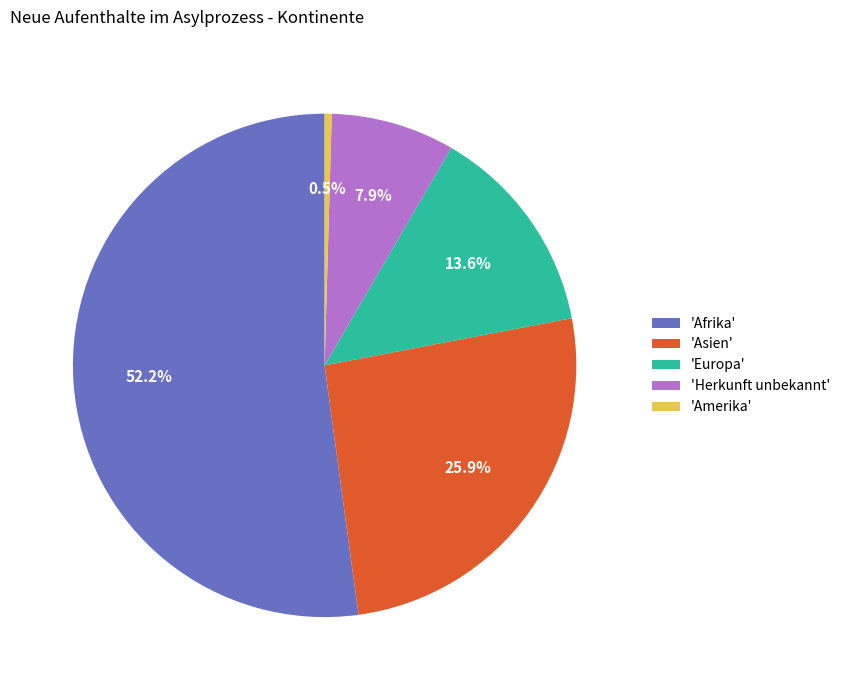

Which slice represents more than half of the pie?

'Afrika'